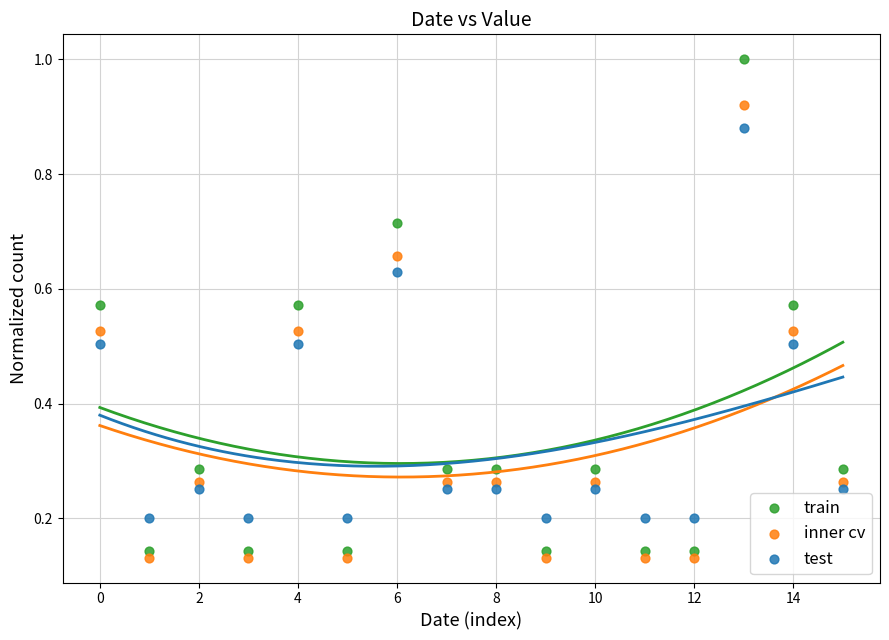

Which series contains the highest Y value?

train